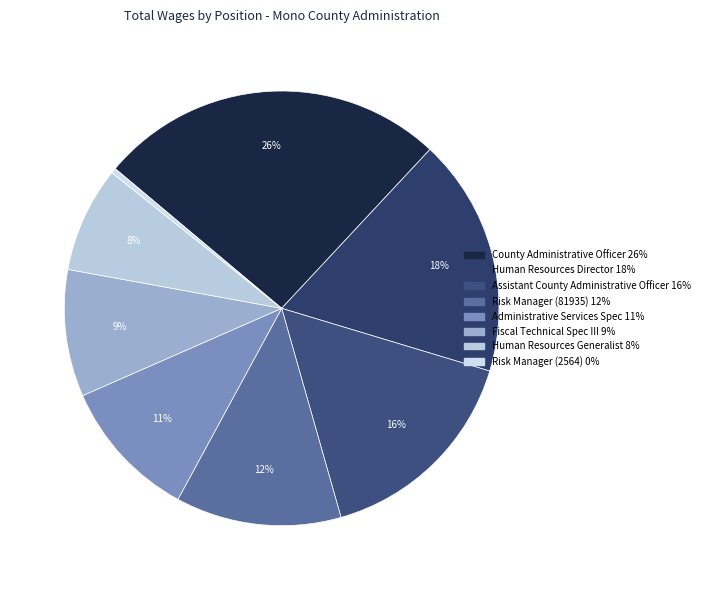

Does Risk Manager (2564) account for over 50% of the chart?

No